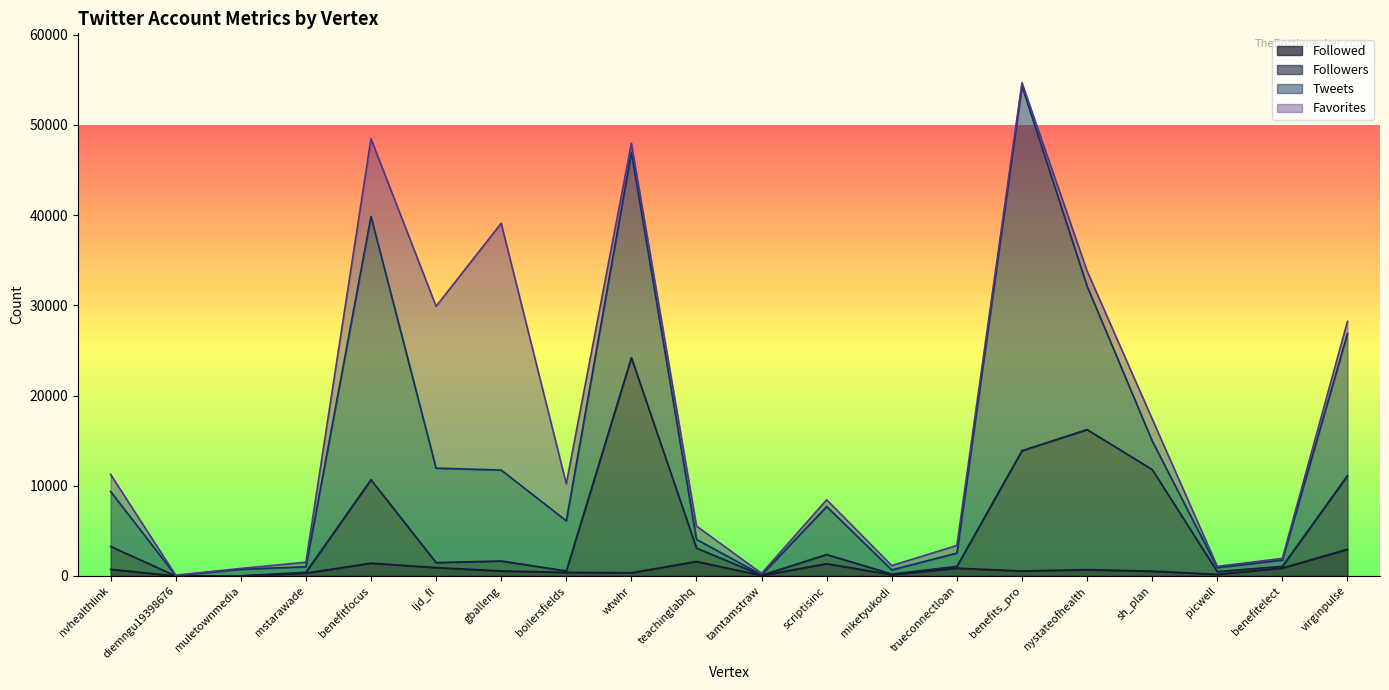

How many data points in Followed are less than 559?

10